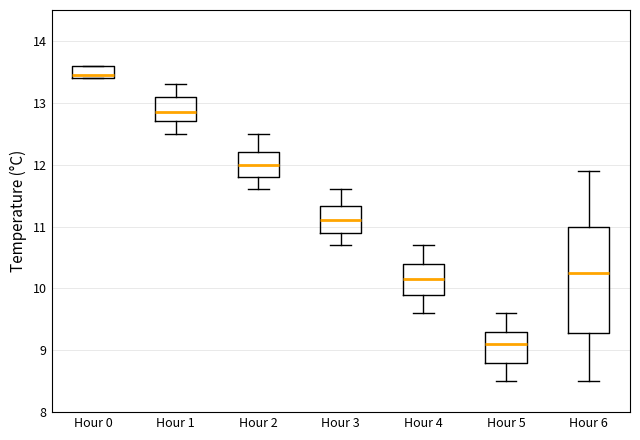

Reading left to right, read every box against the y-axis: the position of its median line, the range the box covers, and the ends of its whiskers. The values are not printed on the chart, so give them approximately, as read against the axis.

Hour 0: median 13.5, box 13.4 to 13.6, whiskers 13.4 to 13.6
Hour 1: median 12.9, box 12.7 to 13.1, whiskers 12.5 to 13.3
Hour 2: median 12.0, box 11.8 to 12.2, whiskers 11.6 to 12.5
Hour 3: median 11.1, box 10.9 to 11.3, whiskers 10.7 to 11.6
Hour 4: median 10.2, box 9.9 to 10.4, whiskers 9.6 to 10.7
Hour 5: median 9.1, box 8.8 to 9.3, whiskers 8.5 to 9.6
Hour 6: median 10.3, box 9.3 to 11.0, whiskers 8.5 to 11.9